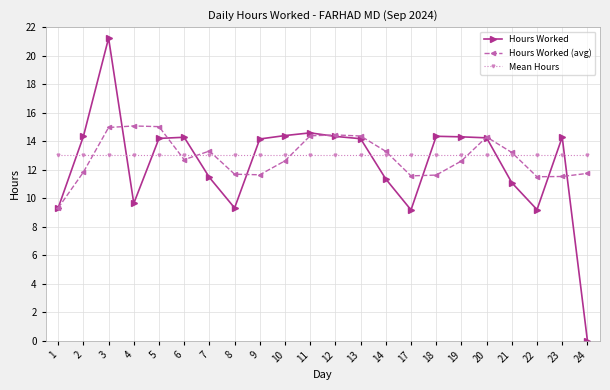

Which series ends up on top after the final intersection of Mean Hours and Hours Worked?

Mean Hours